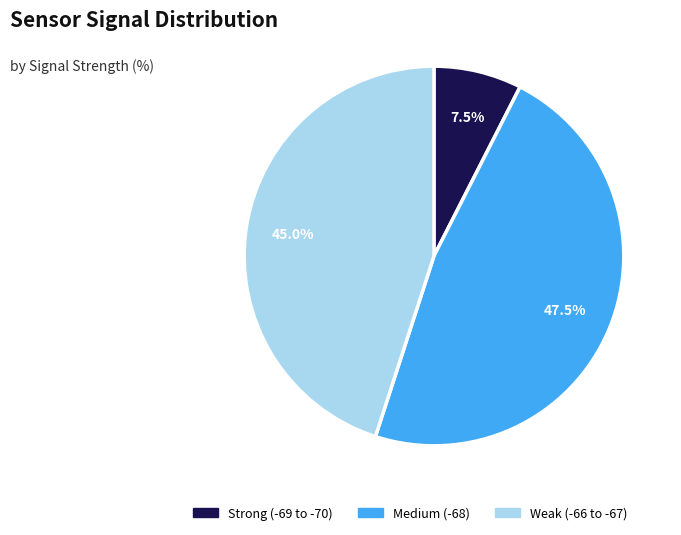

Does any single category account for the majority?

No